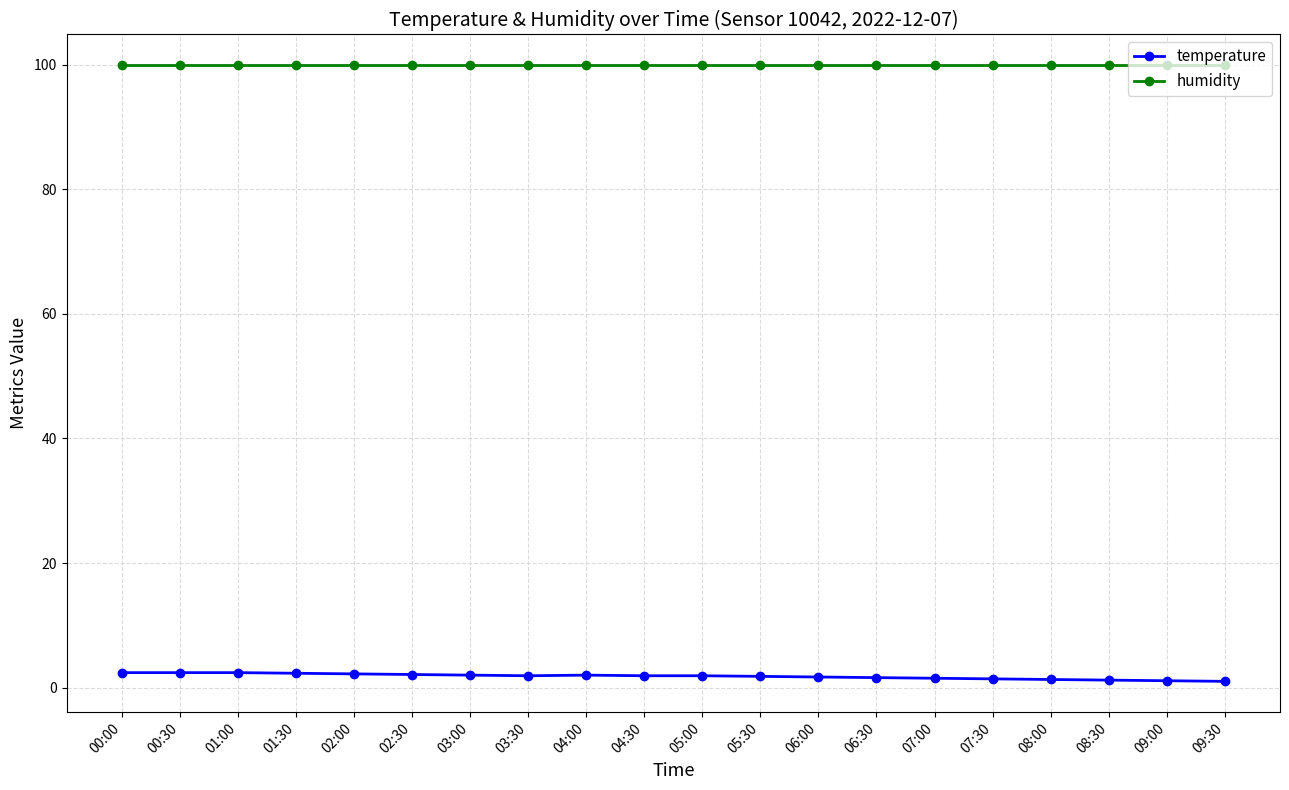

At how many categories does at least one series exceed 77?

20